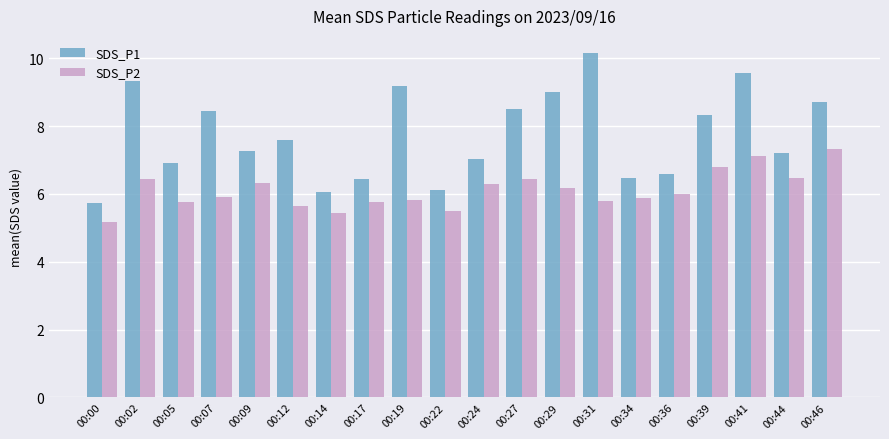

Is the value of SDS_P1 at 00:05 greater than the value of SDS_P2 at 00:34?

Yes